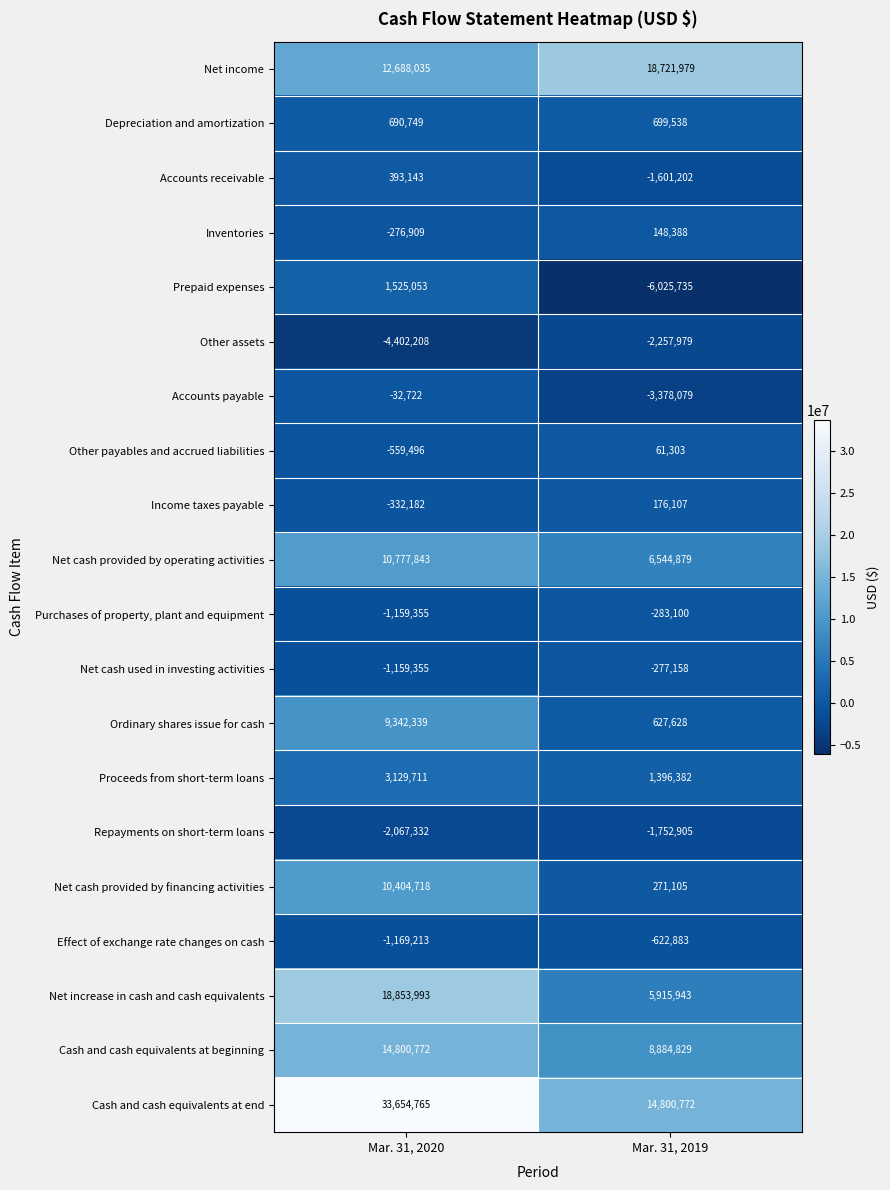

What is the difference between the maximum and minimum values in the Net cash provided by operating activities series?

4232964